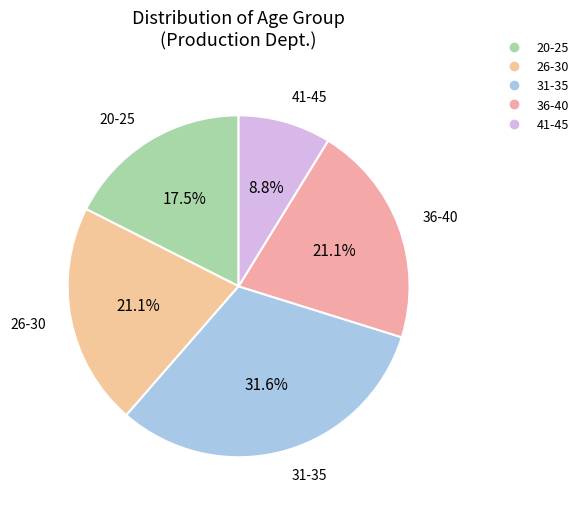

To the nearest percent, what percentage of the pie is 36-40?

21%